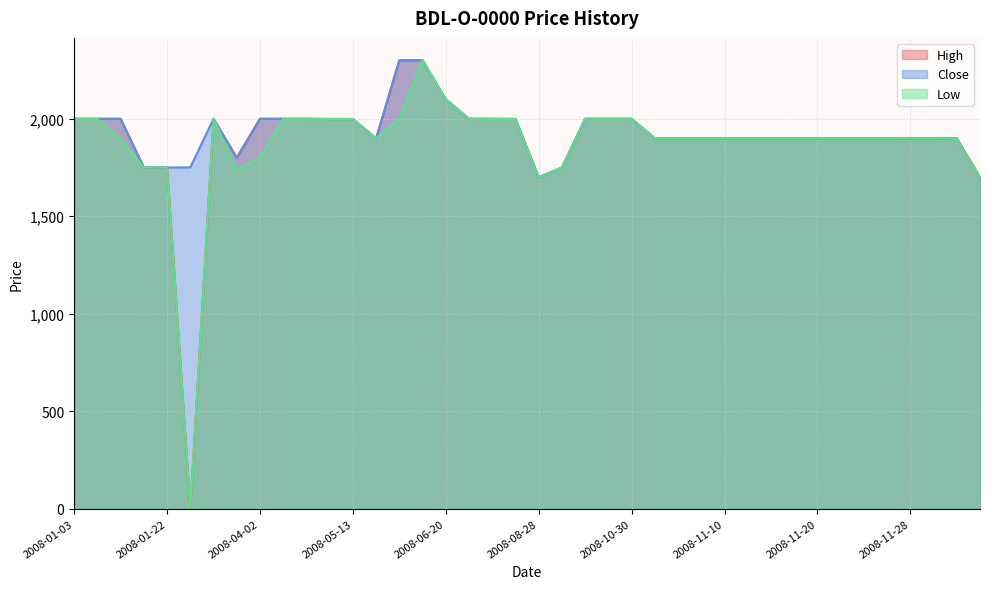

Count the number of data series in this chart.

3